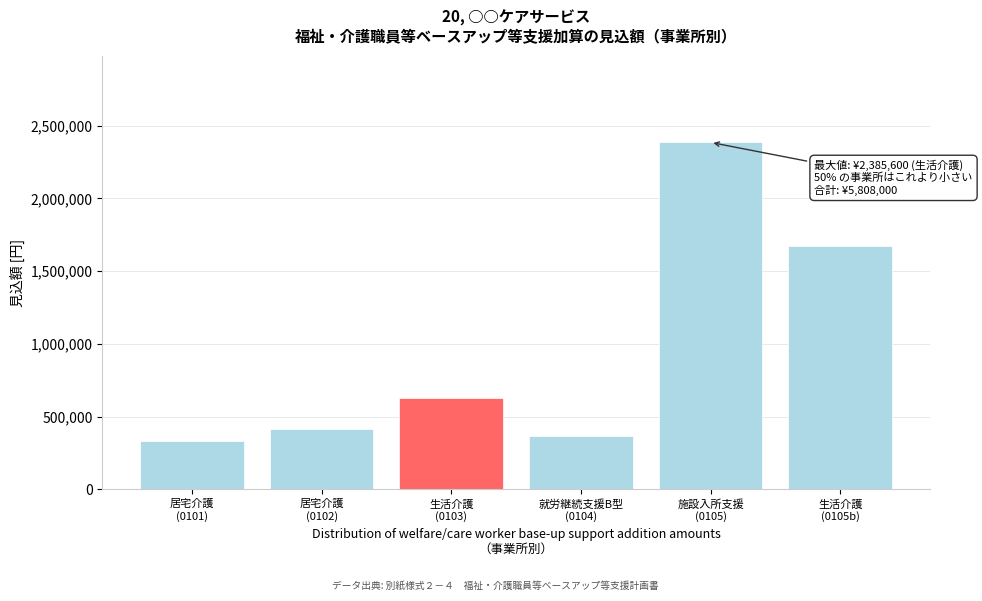

Reading left to right, extract all data points from this chart.

334800	415800	625680	369720	2385600	1676400